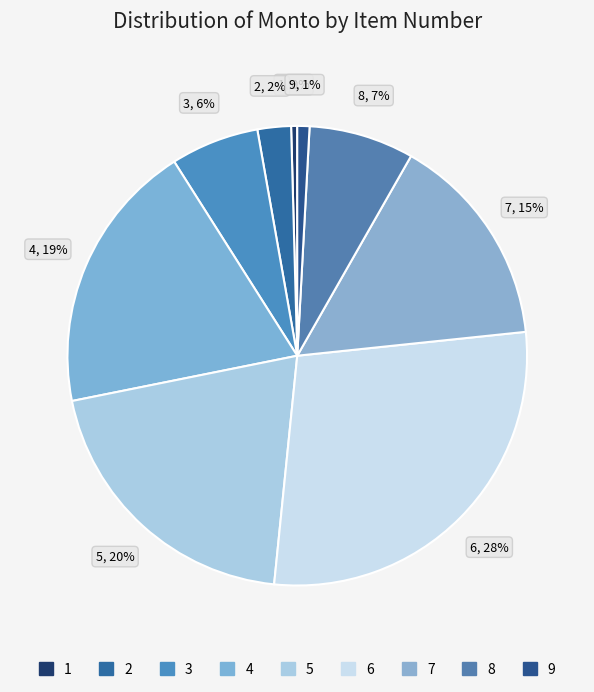

Combined, do 9 and 1 account for over 50%?

No